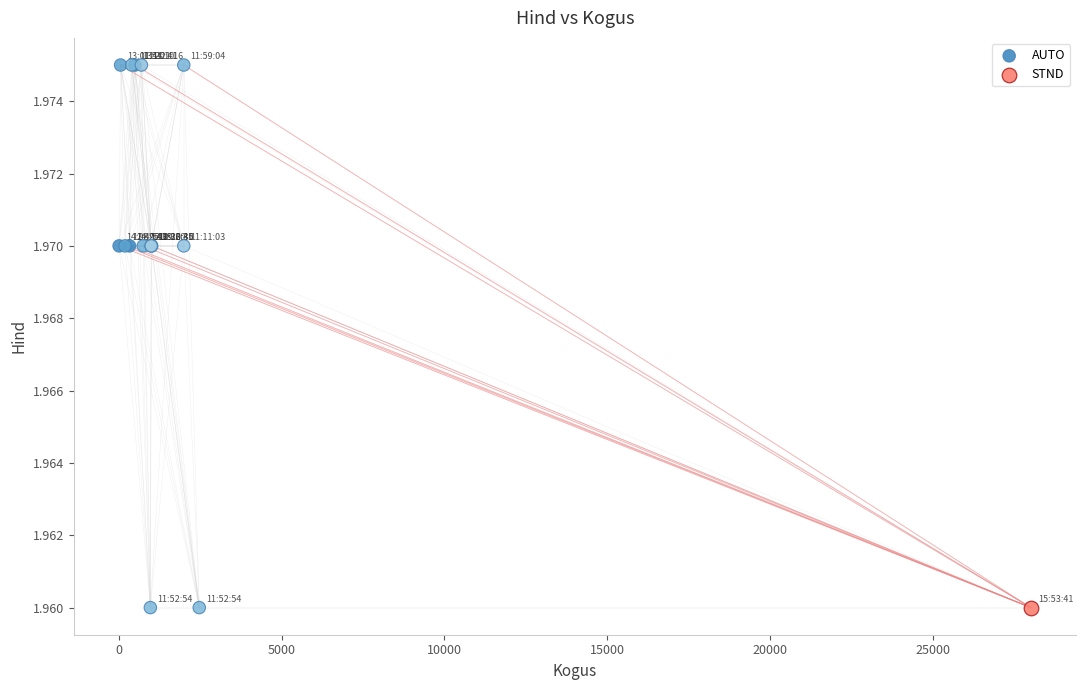

What are all the series names shown in the legend?

AUTO, STND